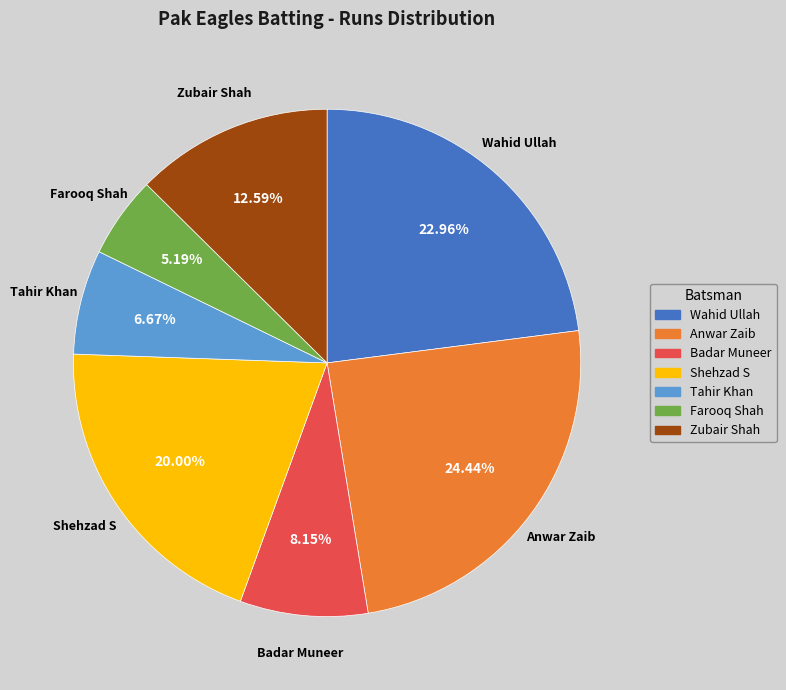

Is there a majority slice in this chart?

No